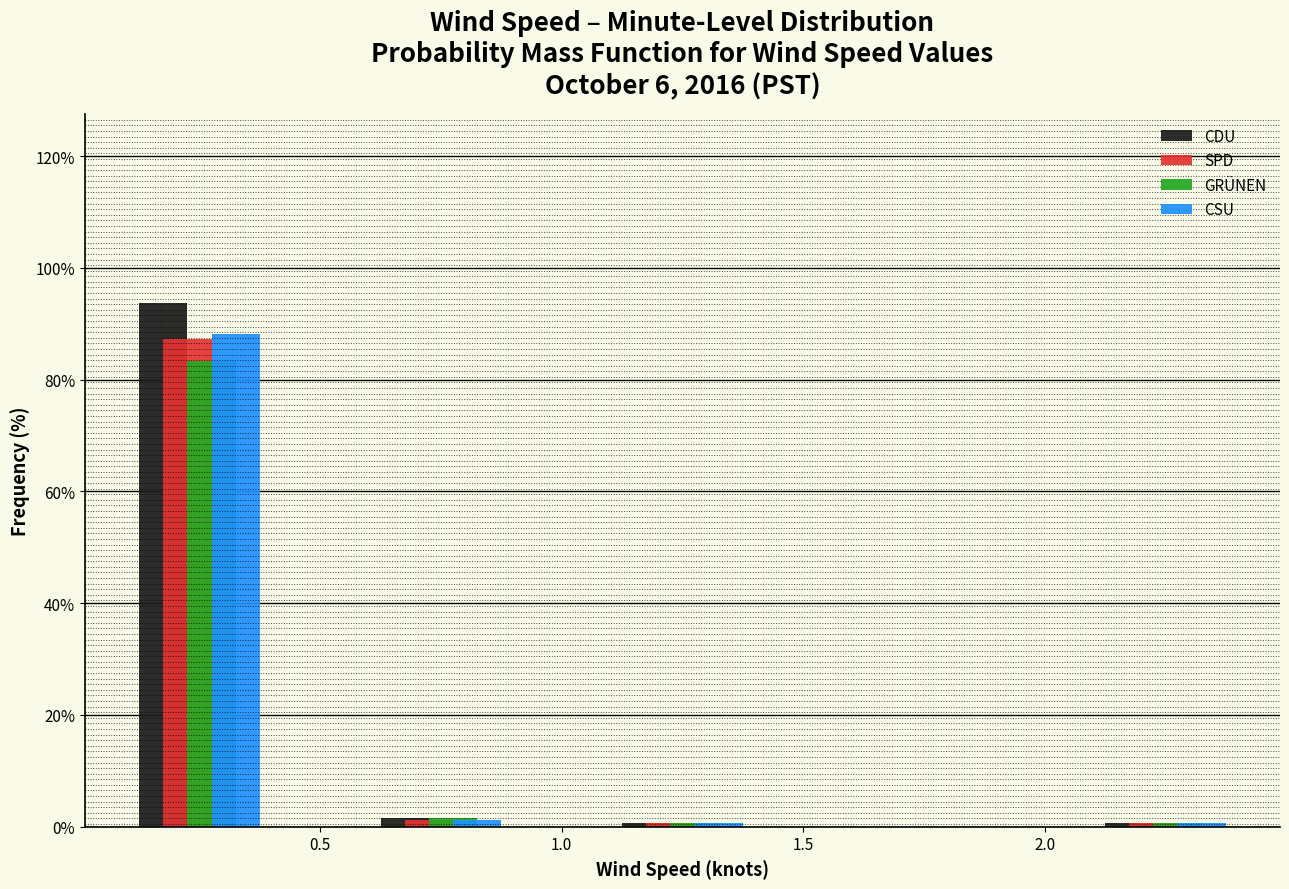

Reading left to right, list every range on the x-axis with the height of the bar of each series over it. The values are not printed on the chart, so give them approximately, as read against the axis.

0.0 to 0.5: CDU=94	SPD=88	GRÜNEN=84	CSU=88
0.5 to 1.0: CDU=under 2	SPD=under 2	GRÜNEN=under 2	CSU=under 2
1.0 to 1.5: CDU=under 2	SPD=under 2	GRÜNEN=under 2	CSU=under 2
1.5 to 2.0: CDU=0	SPD=0	GRÜNEN=0	CSU=0
2.0 to 2.5: CDU=under 2	SPD=under 2	GRÜNEN=under 2	CSU=under 2